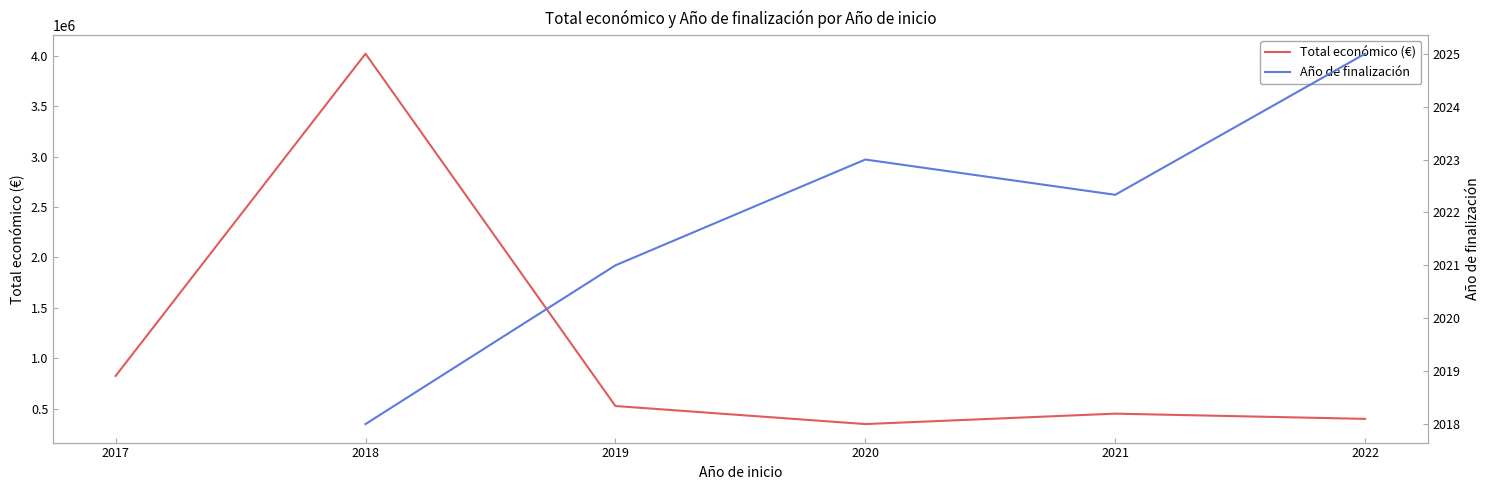

How many interior local peaks does the Año de finalización series have?

1